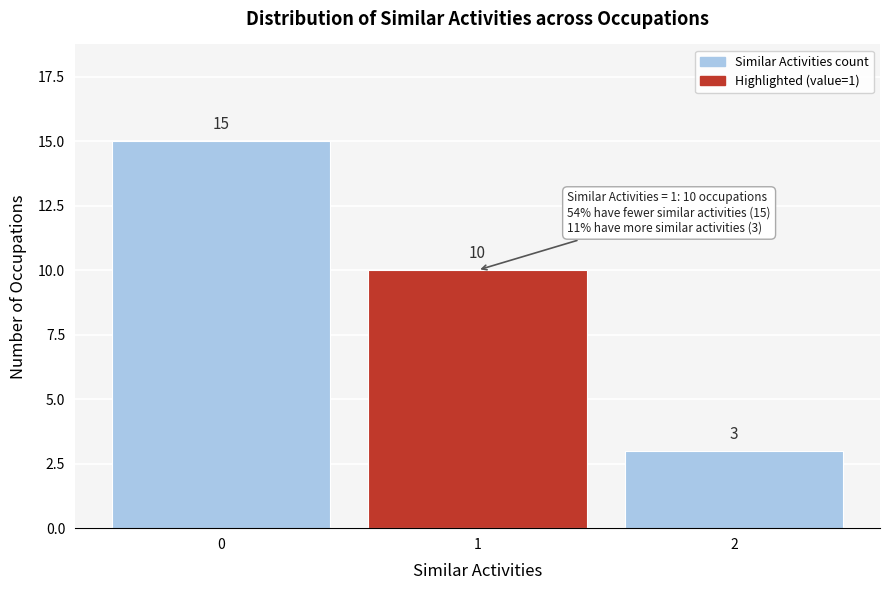

Reading left to right, list every bar in this chart as the range it spans on the x-axis followed by its height.

-0.5 to 0.5: 15
0.5 to 1.5: 10
1.5 to 2.5: 3